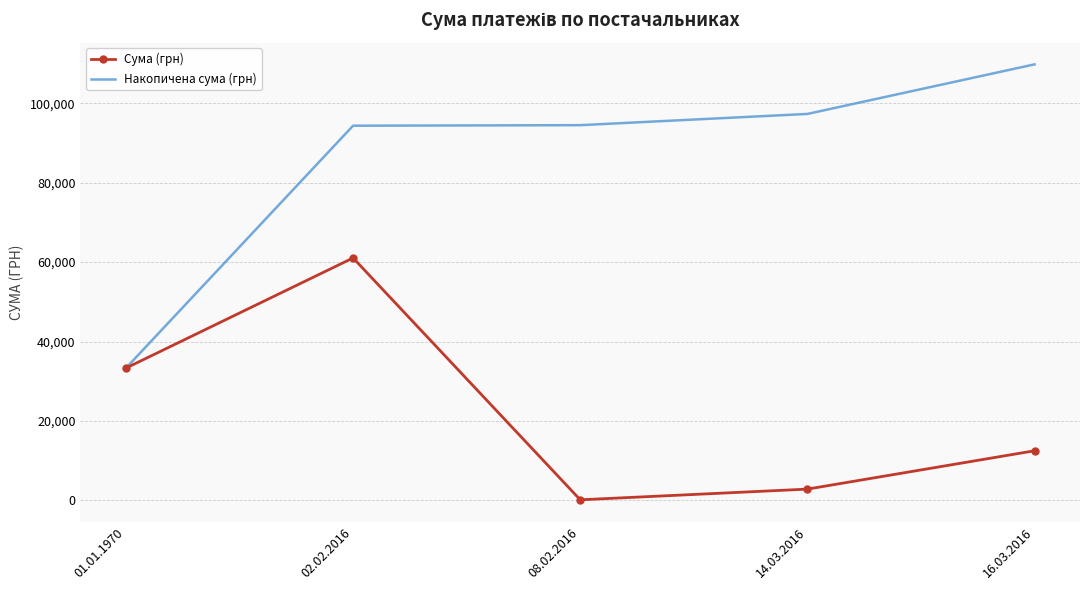

At which category is the sum across all series the highest?

02.02.2016